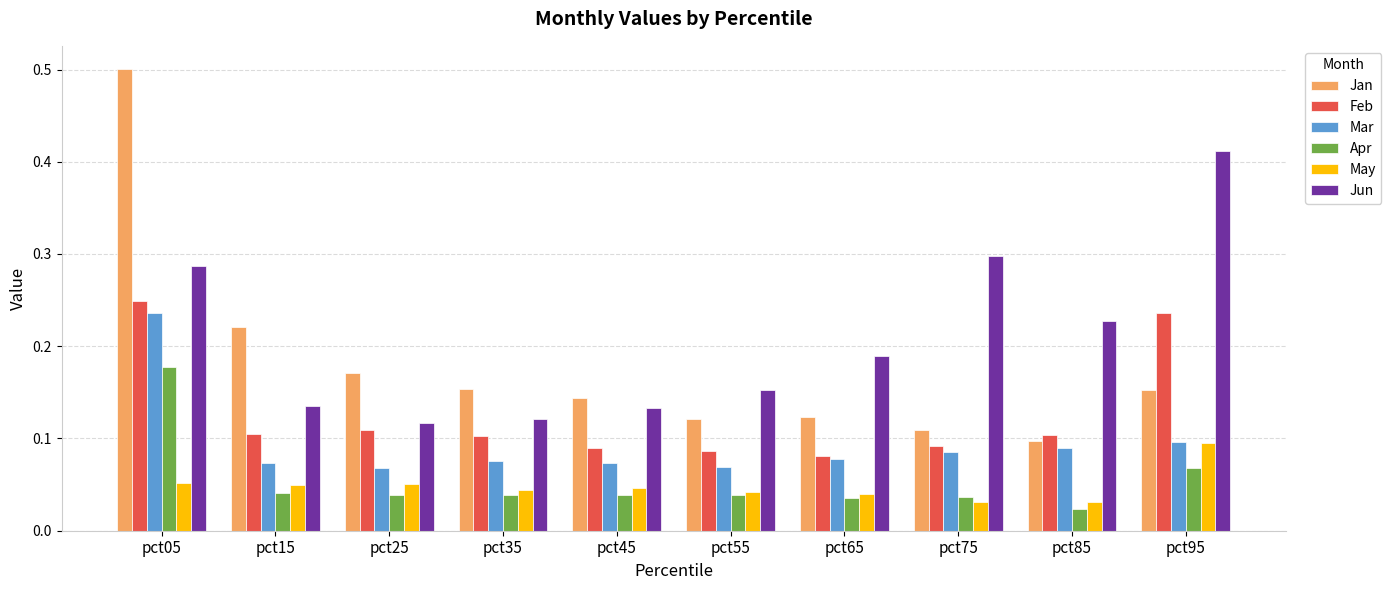

Between pct05 and pct25, which series saw the biggest shift?

Jan